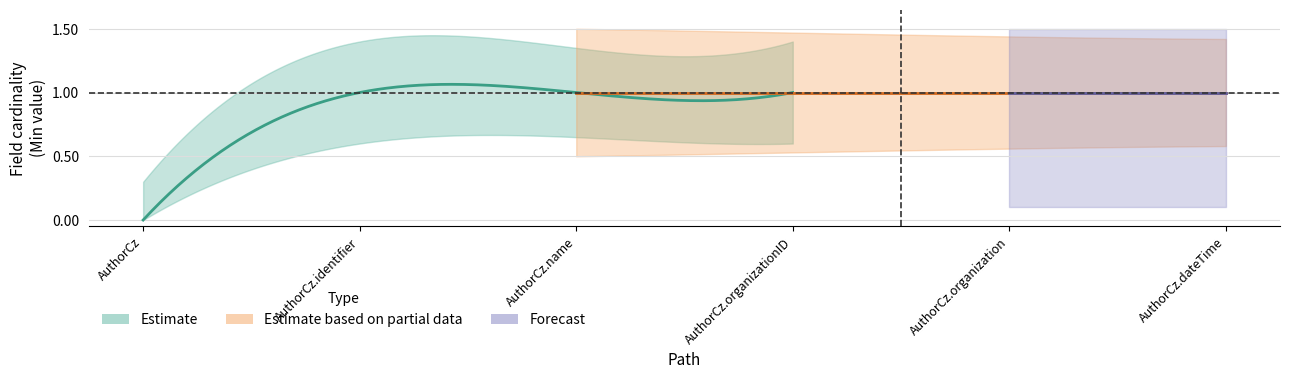

True or false: Base Min and Min cross at least once.

False